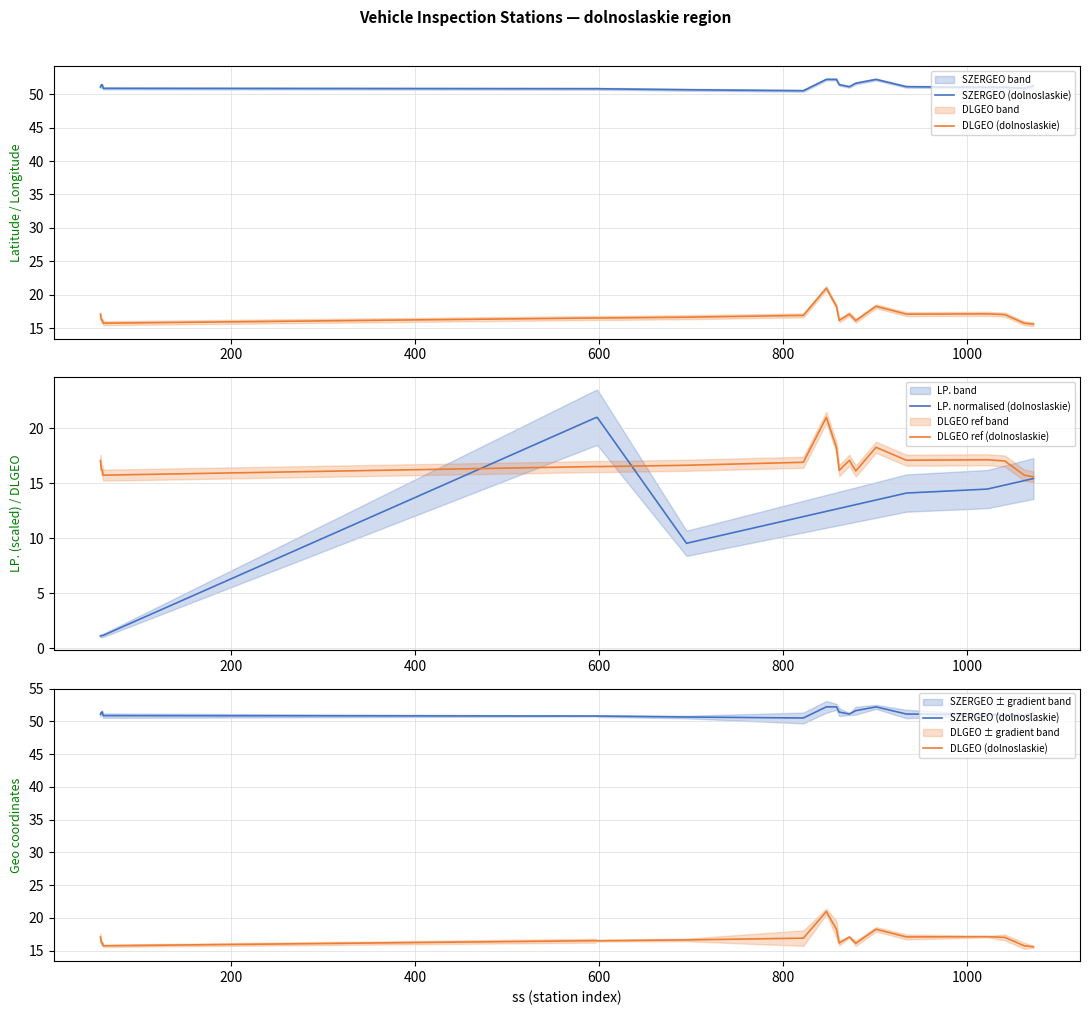

What is the difference between the maximum and second lowest values in the DLGEO (dolnoslaskie) series?

5.2